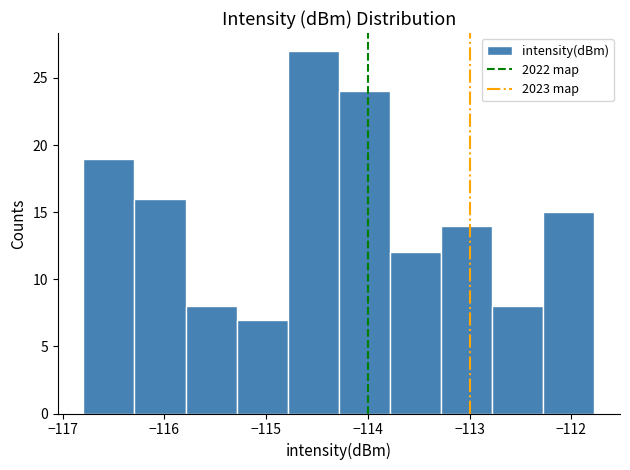

What is the height of the bar covering -113.3 to -112.8 on the x-axis? Neither the bar edges nor the heights are printed on the chart, so give them approximately, as read against the axes.

14